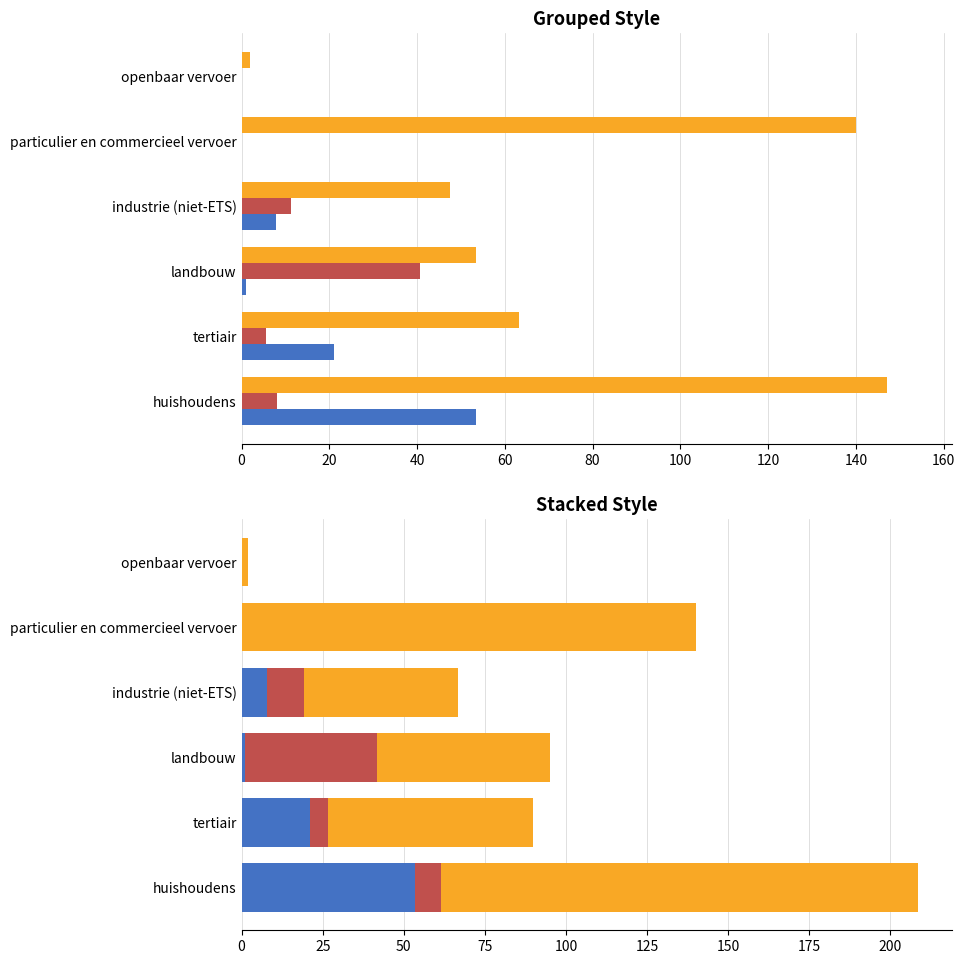

Count the number of data series in this chart.

3